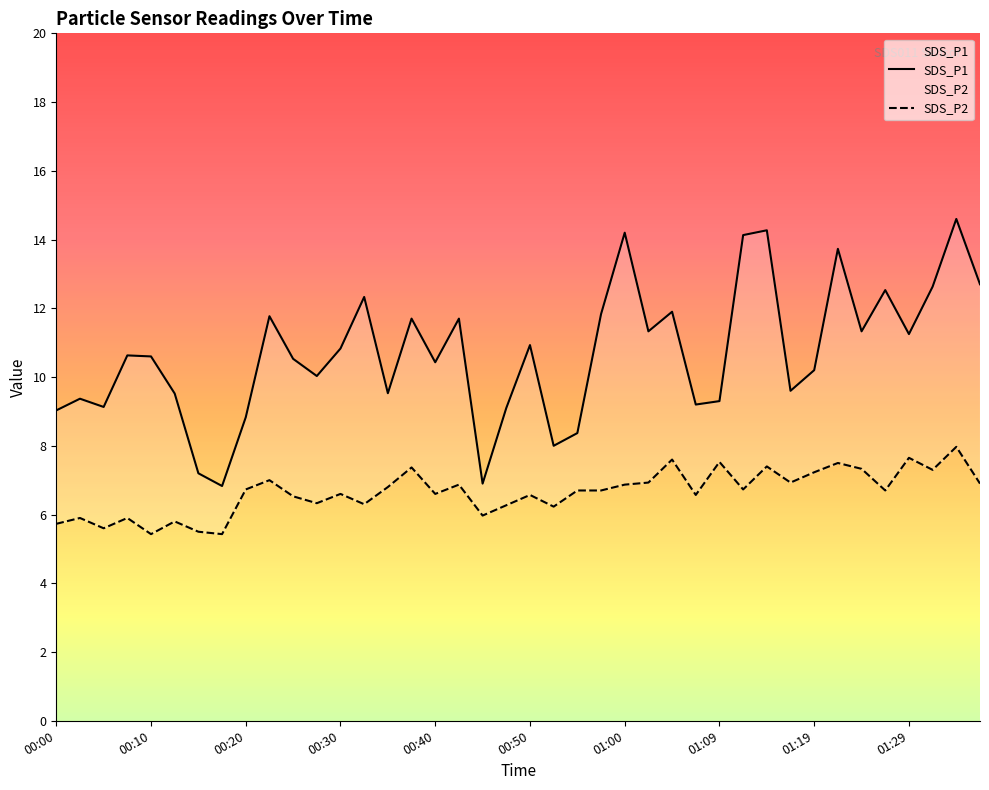

True or false: SDS_P1 and SDS_P2 intersect in this chart.

False